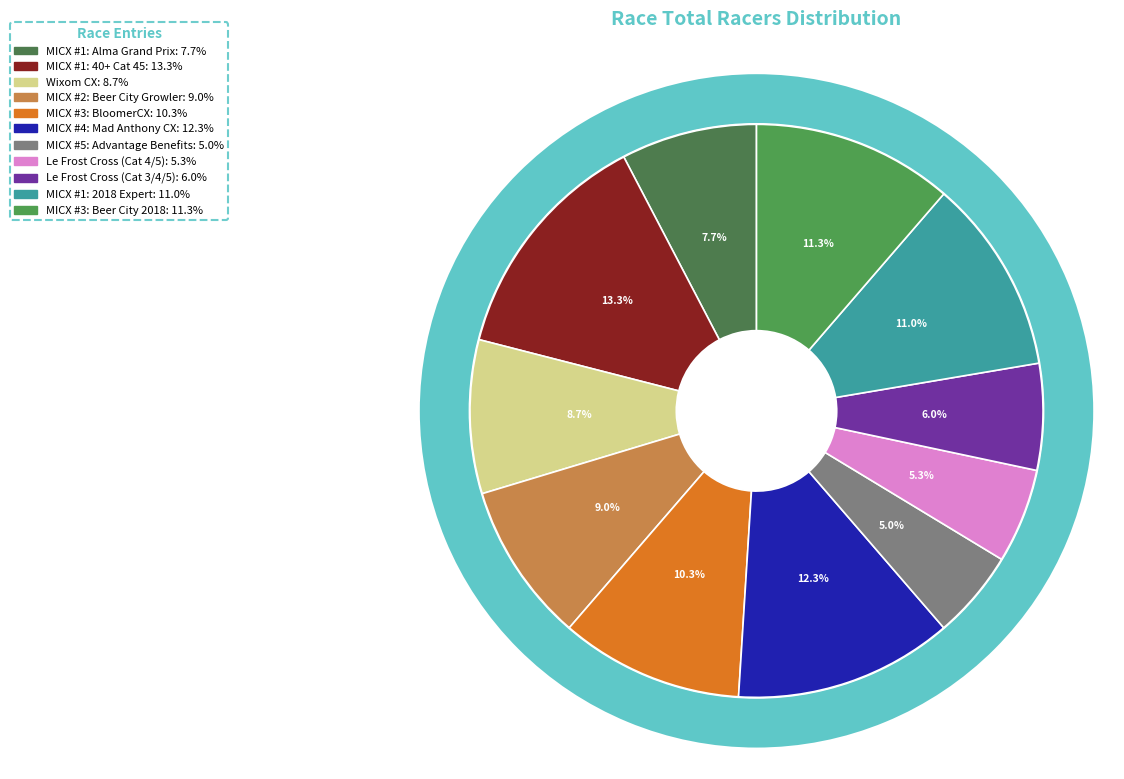

To the nearest percent, what is the average slice percentage?

9%